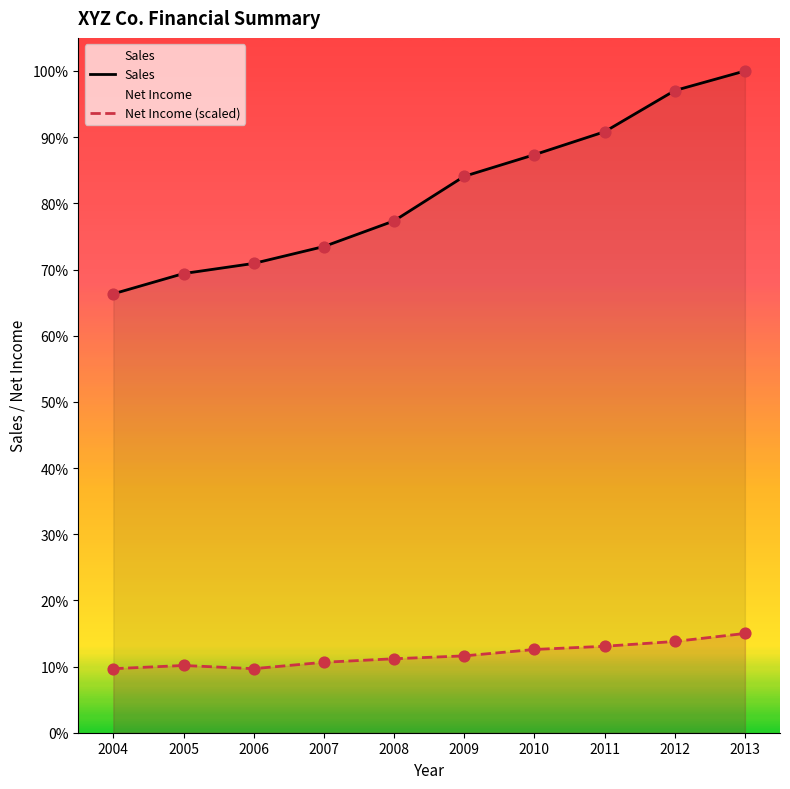

Which series has the largest total across all categories?

Sales